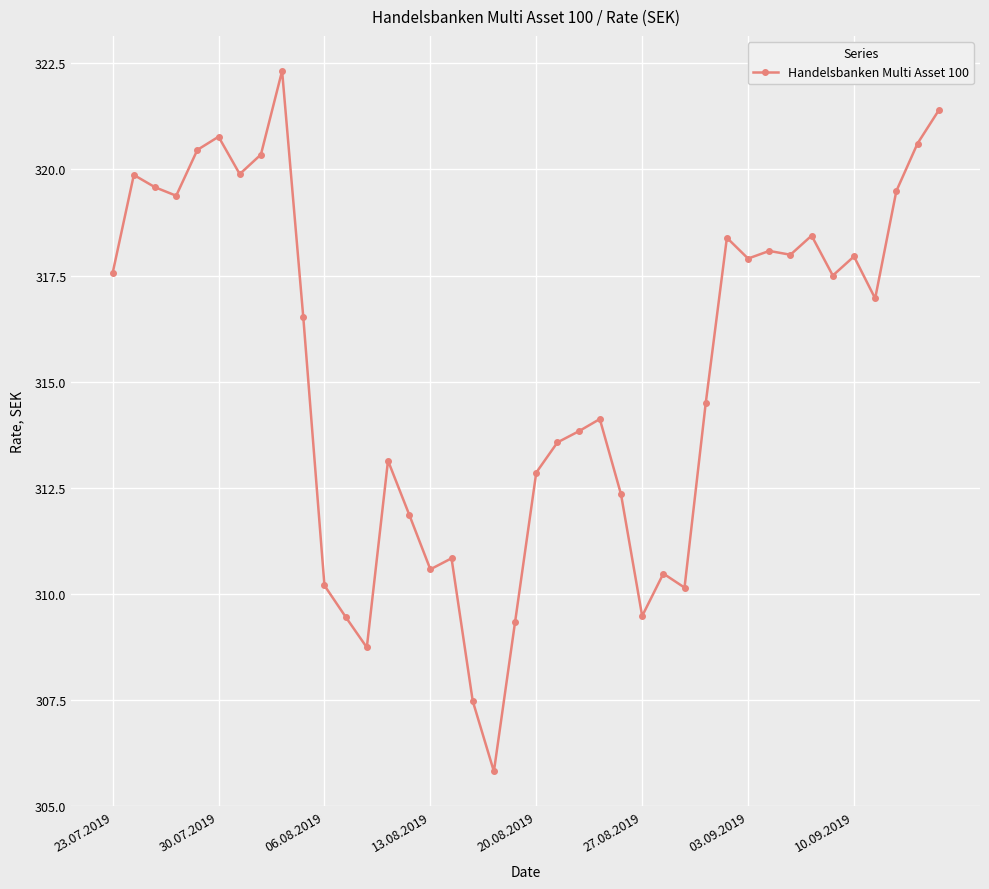

What is the value of the 6th point from the left?

320.8